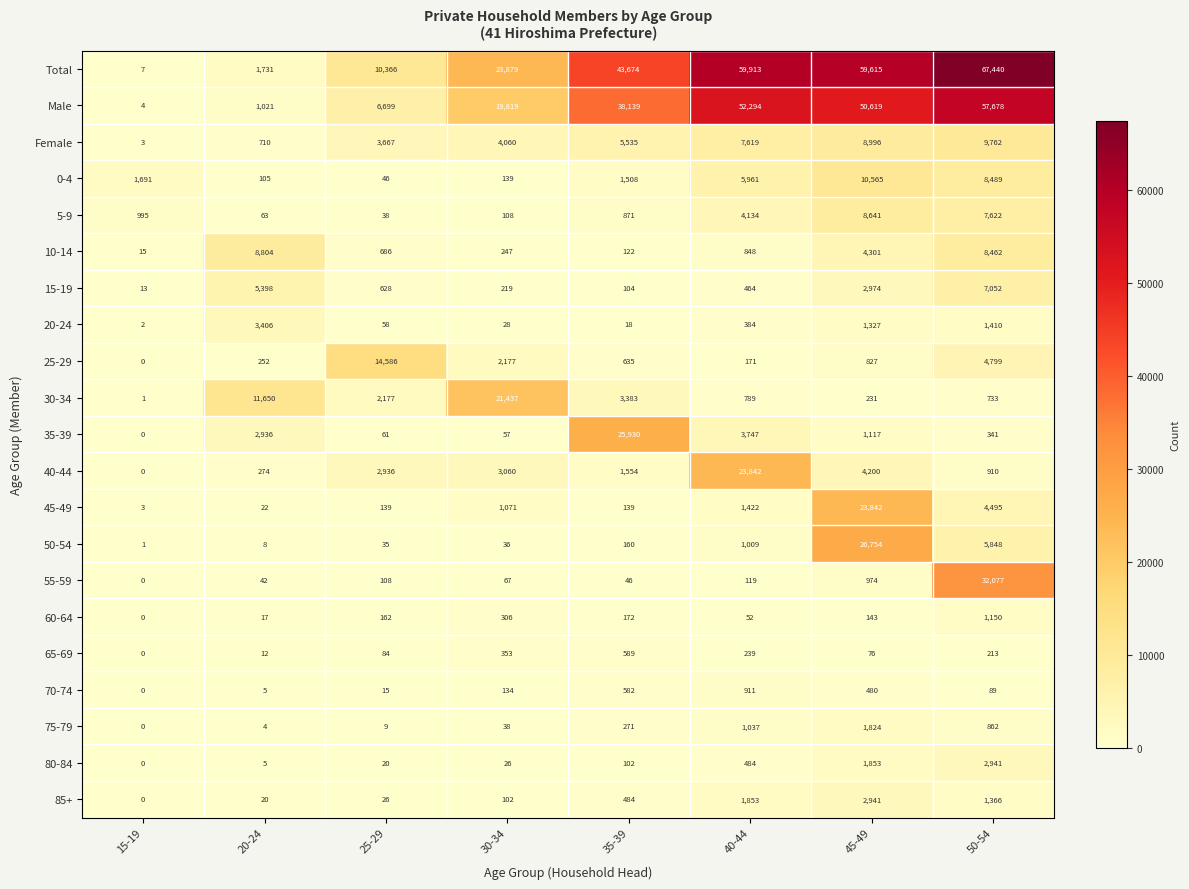

Rank the categories by 5-9 value from lowest to highest.

25-29, 20-24, 30-34, 35-39, 15-19, 40-44, 50-54, 45-49